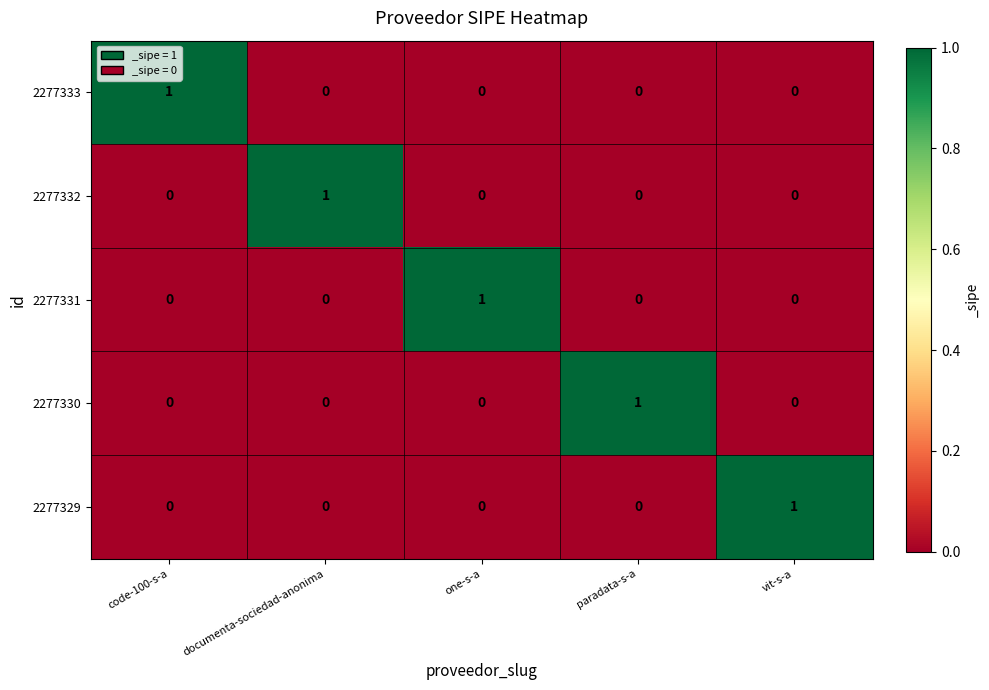

At how many categories does at least one series exceed 0?

5